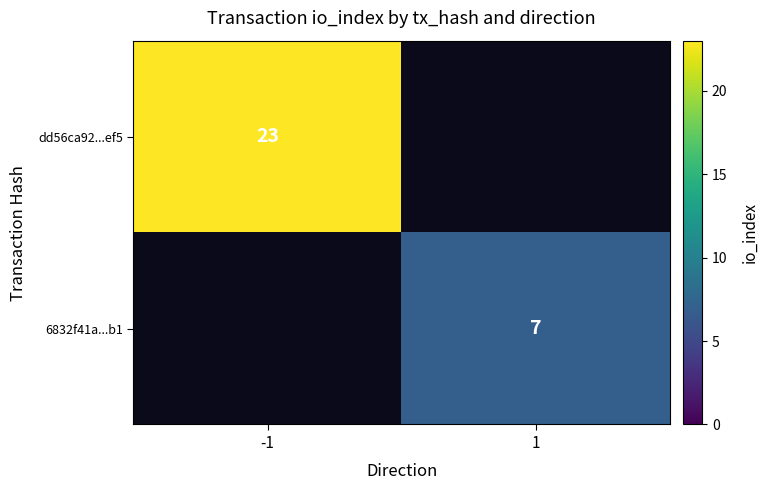

The value of 6832f41a...b1 at 1 is 7. True or false?

True